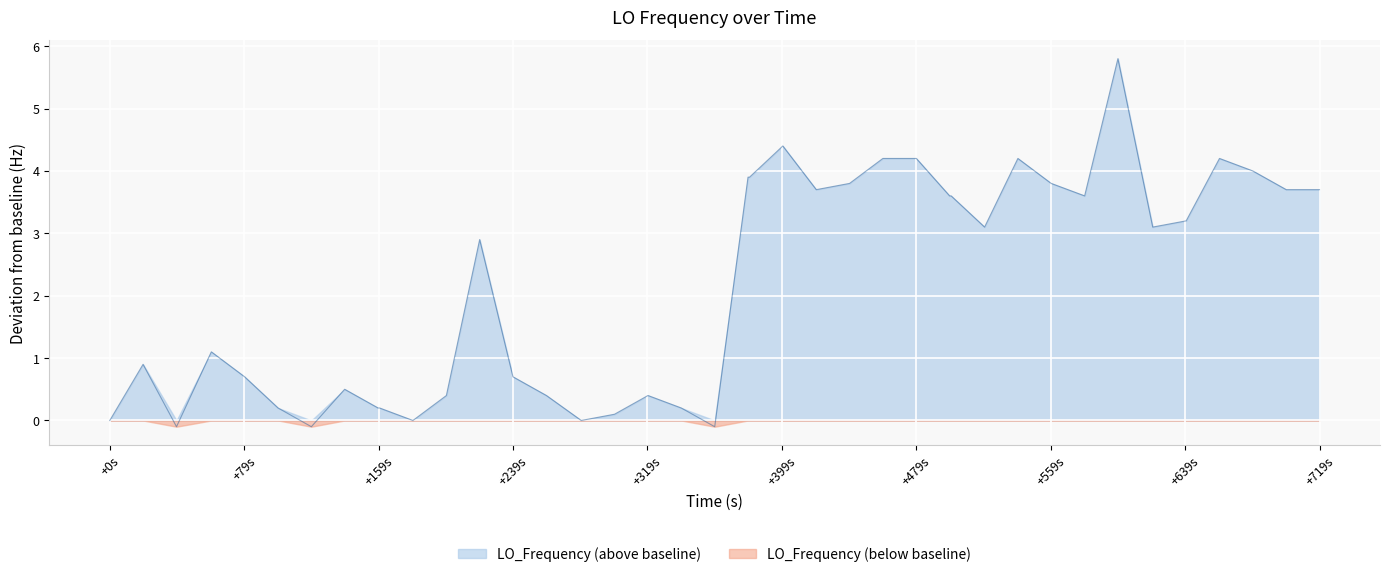

Which series has the largest range (max minus min)?

LO_Frequency (above baseline)